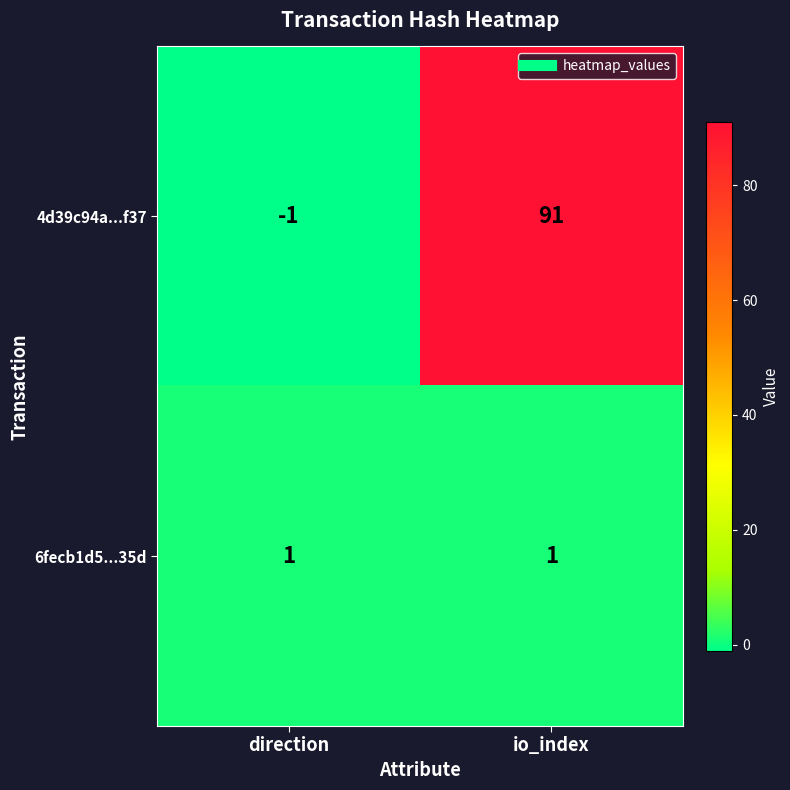

Count the number of categories in the chart.

2